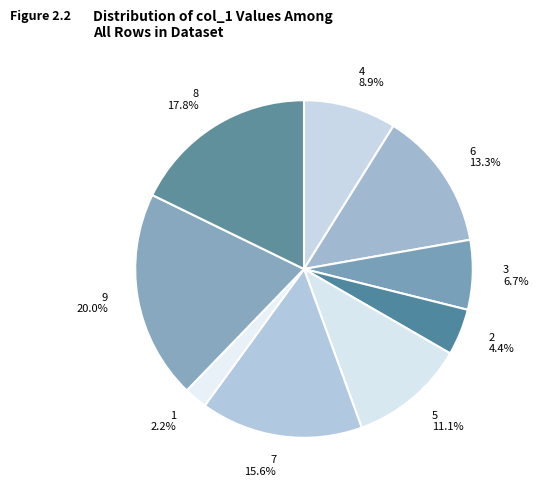

Which category has the smallest portion of the pie?

1